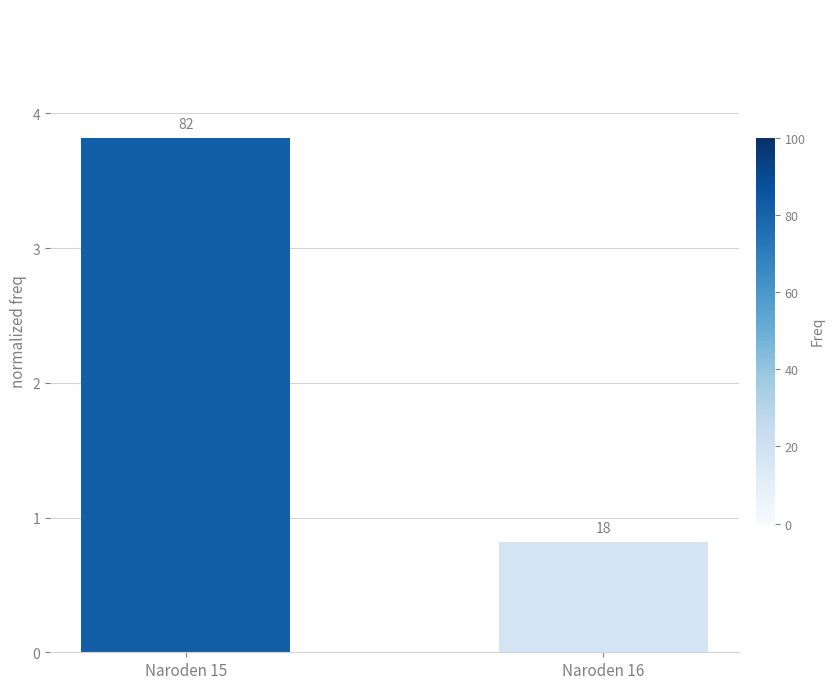

What is the minimum value shown in the chart?

0.8